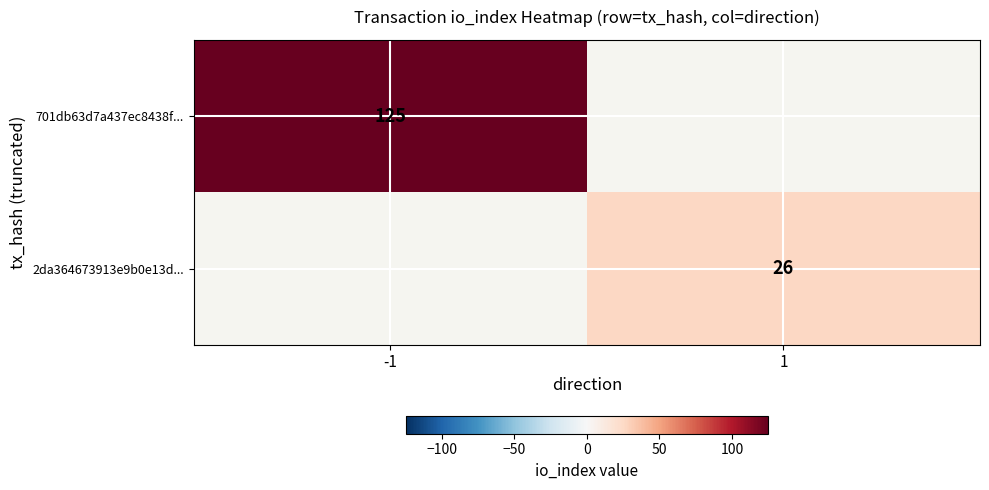

Count the number of categories in the chart.

2